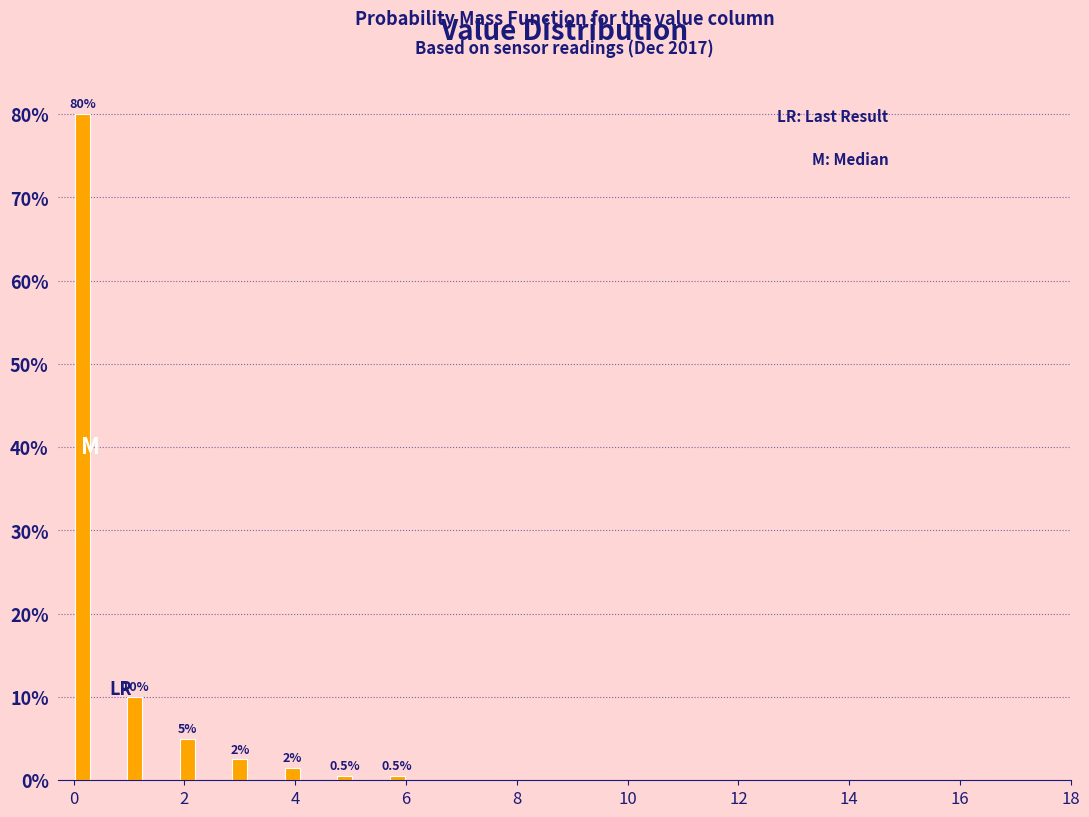

Around what value on the x-axis is the tallest bar? Give the approximate position of its centre, as read against the axis.

0.2